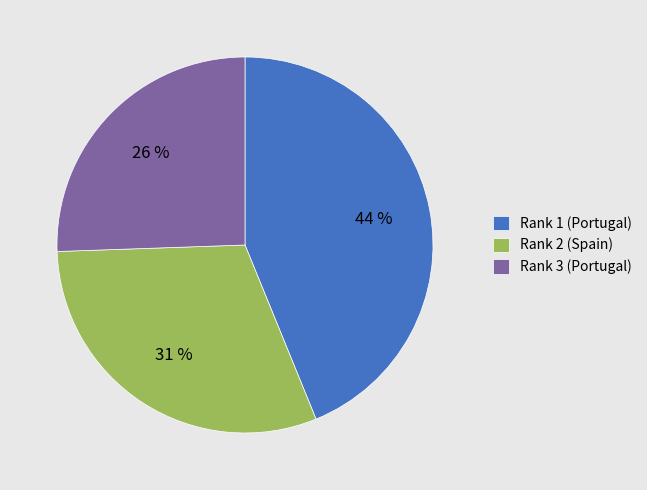

Approximately how many times larger is the value at Rank 2 (Spain) compared to Rank 3 (Portugal)?

1.2